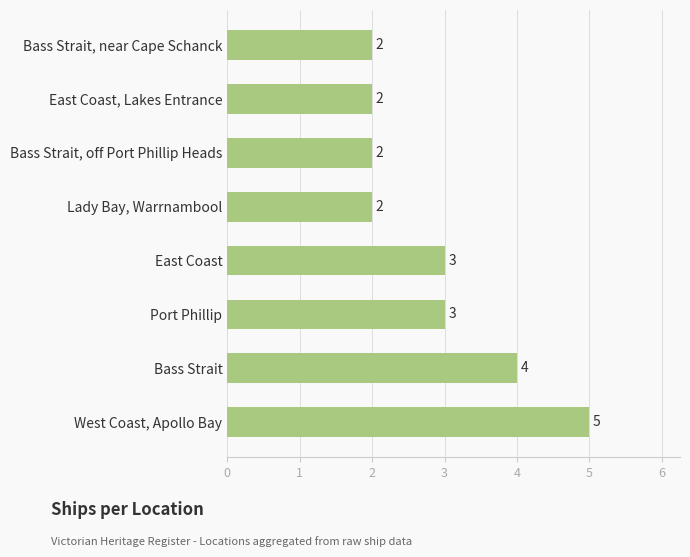

What is the difference between the second highest and minimum values?

2